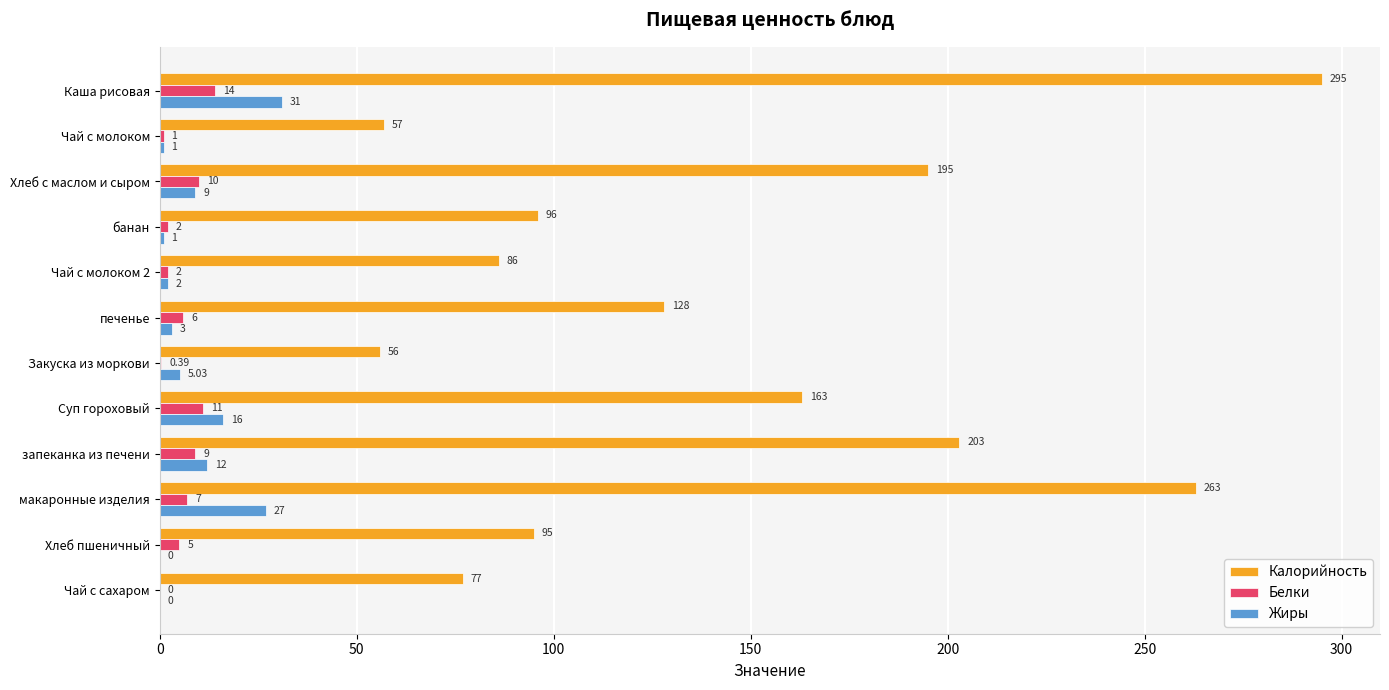

At which label is Белки closest to 7?

макаронные изделия